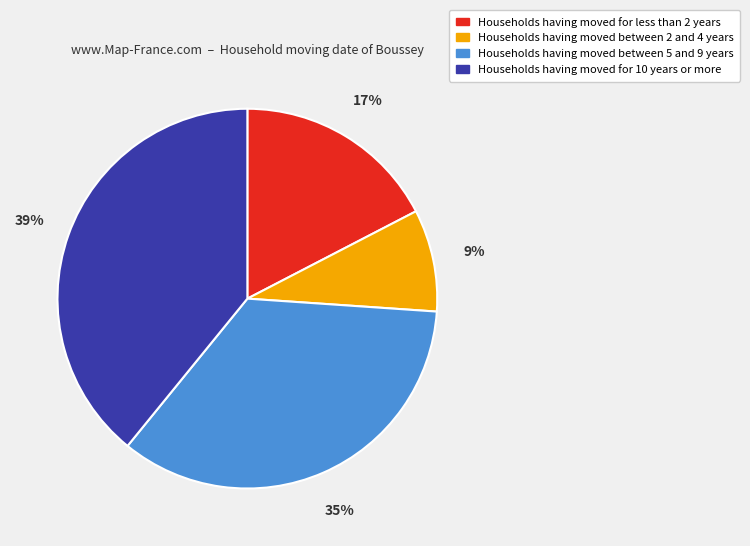

What percentage is the Households having moved between 5 and 9 years slice, to the nearest percent?

35%